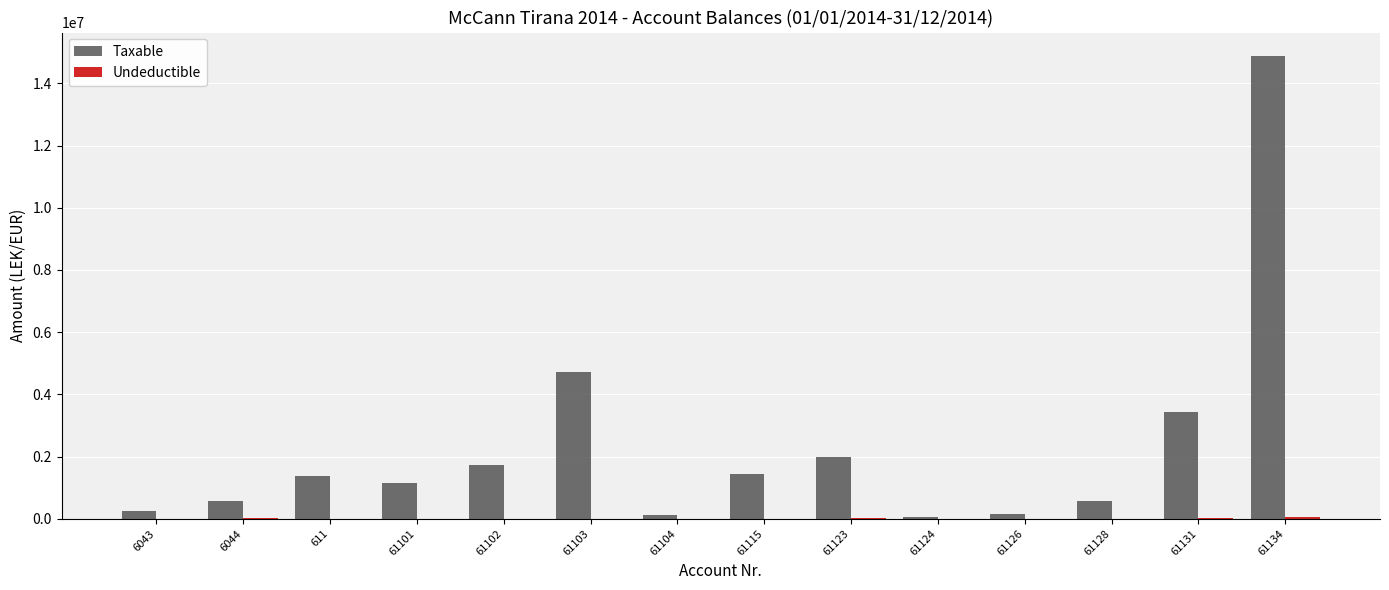

At which label does Taxable first exceed 1366068?

611